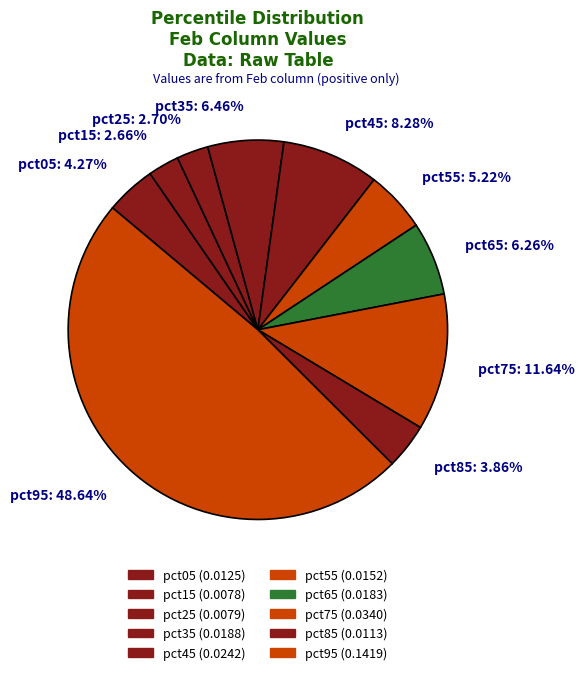

Is pct35 the majority of the pie?

No